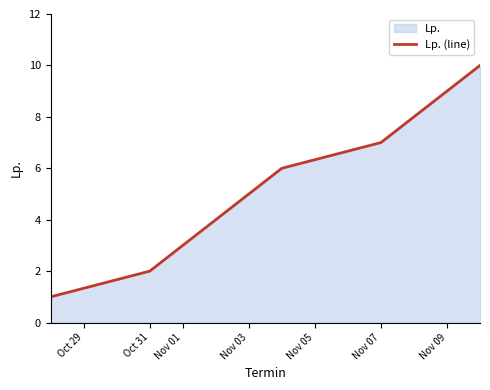

What is the greatest value displayed?

10